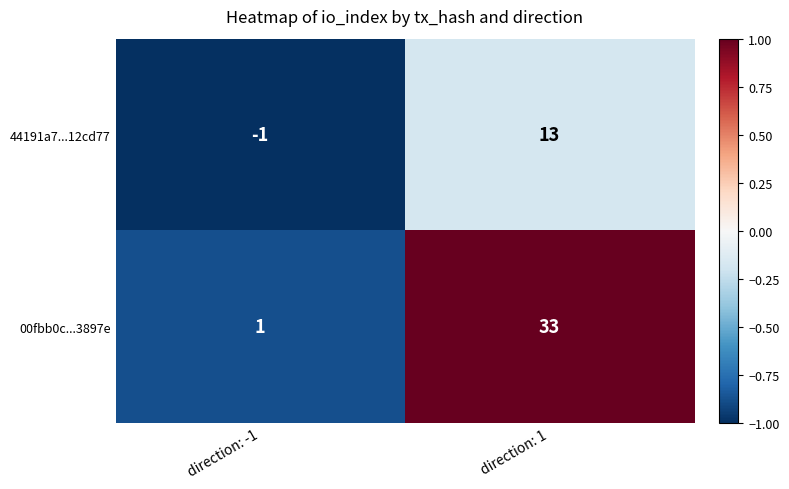

At which category is the sum across all series the highest?

direction: 1